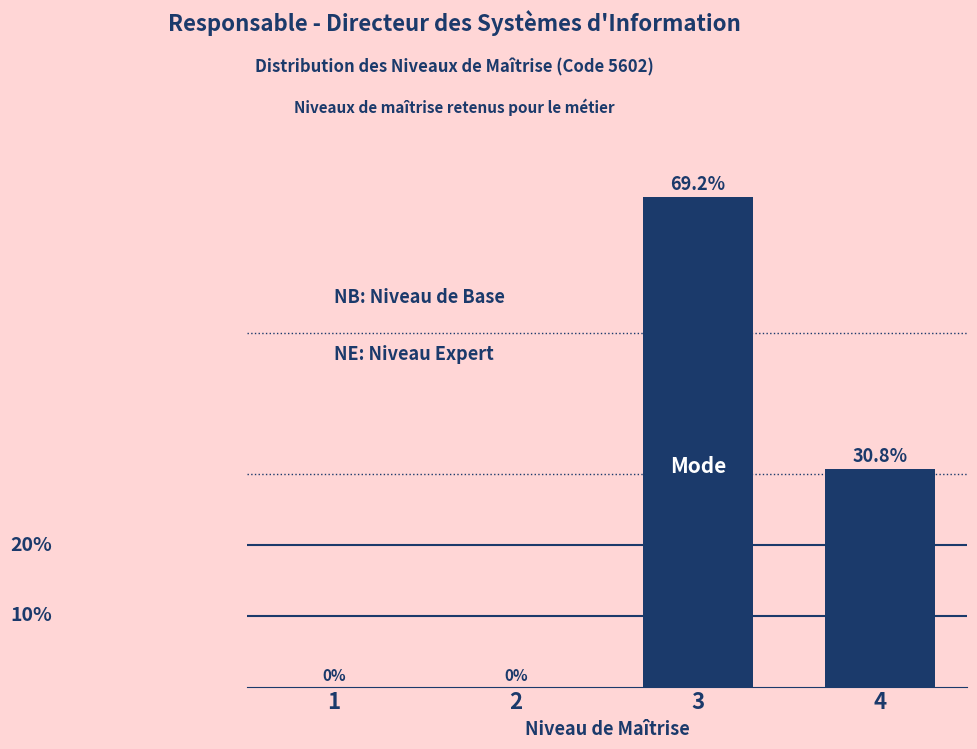

Are the bars horizontal?

No